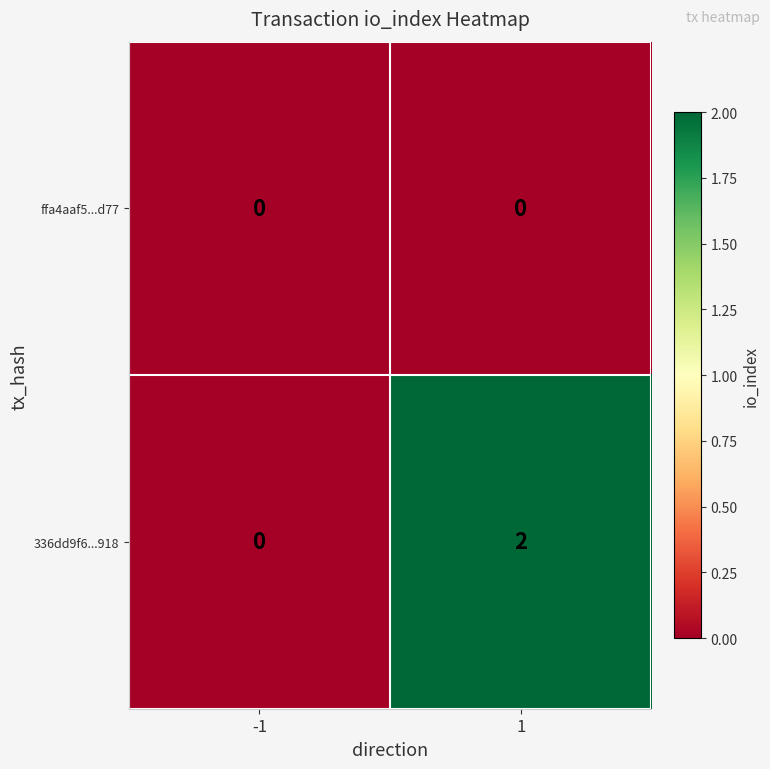

The value of ffa4aaf5...d77 at -1 is 0. True or false?

True